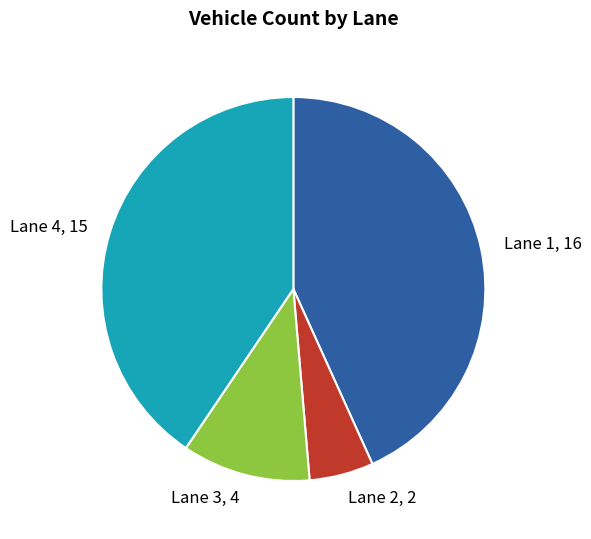

Combined, do Lane 2, 2 and Lane 3, 4 account for over 50%?

No